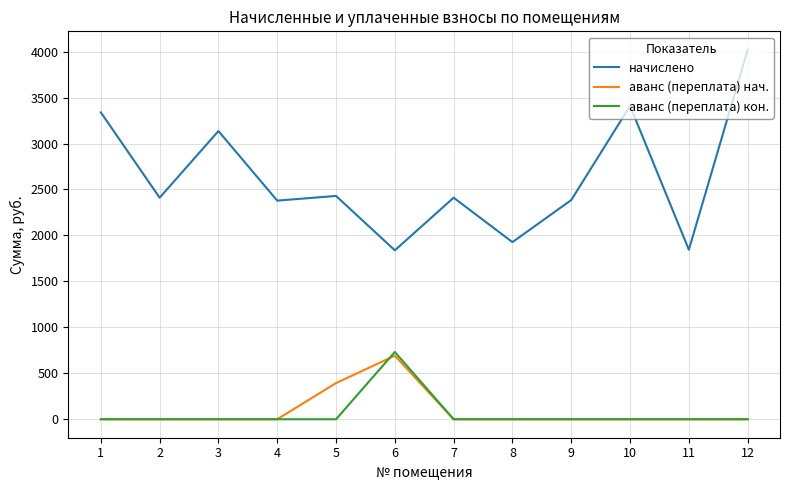

Between 4 and 10, which series saw the biggest shift?

начислено